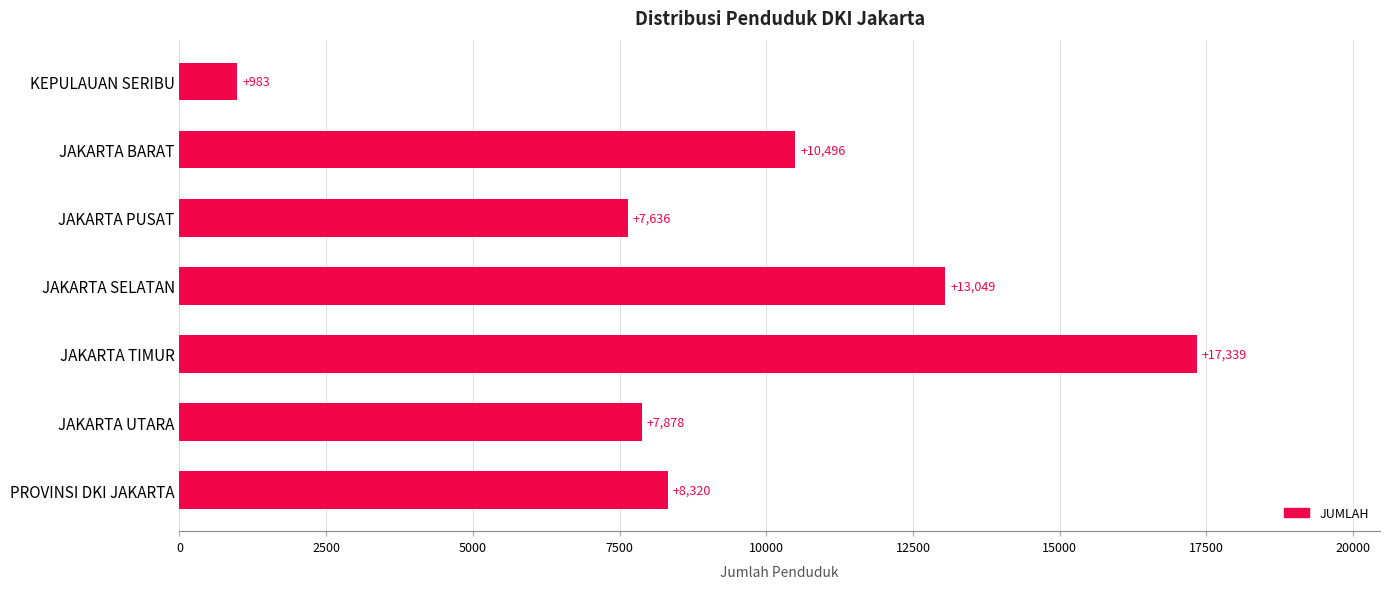

Reading bottom to top, list all the values displayed in this chart.

8320	7878	17339	13049	7636	10496	983